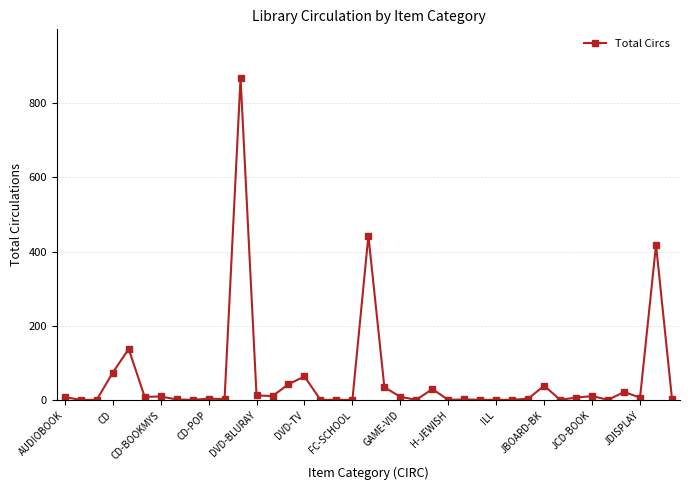

What is the difference between the maximum and second lowest values?

867